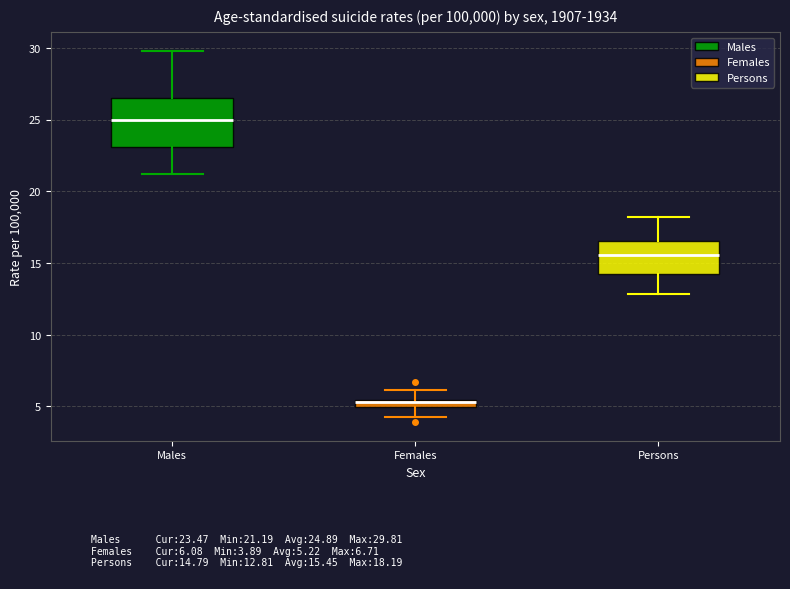

Which box's median line is the highest?

Males